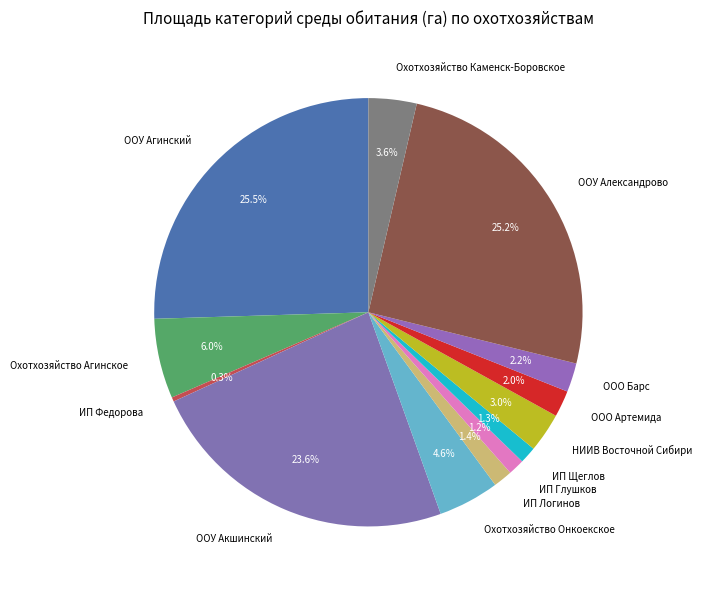

Count the number of slices in the pie.

13